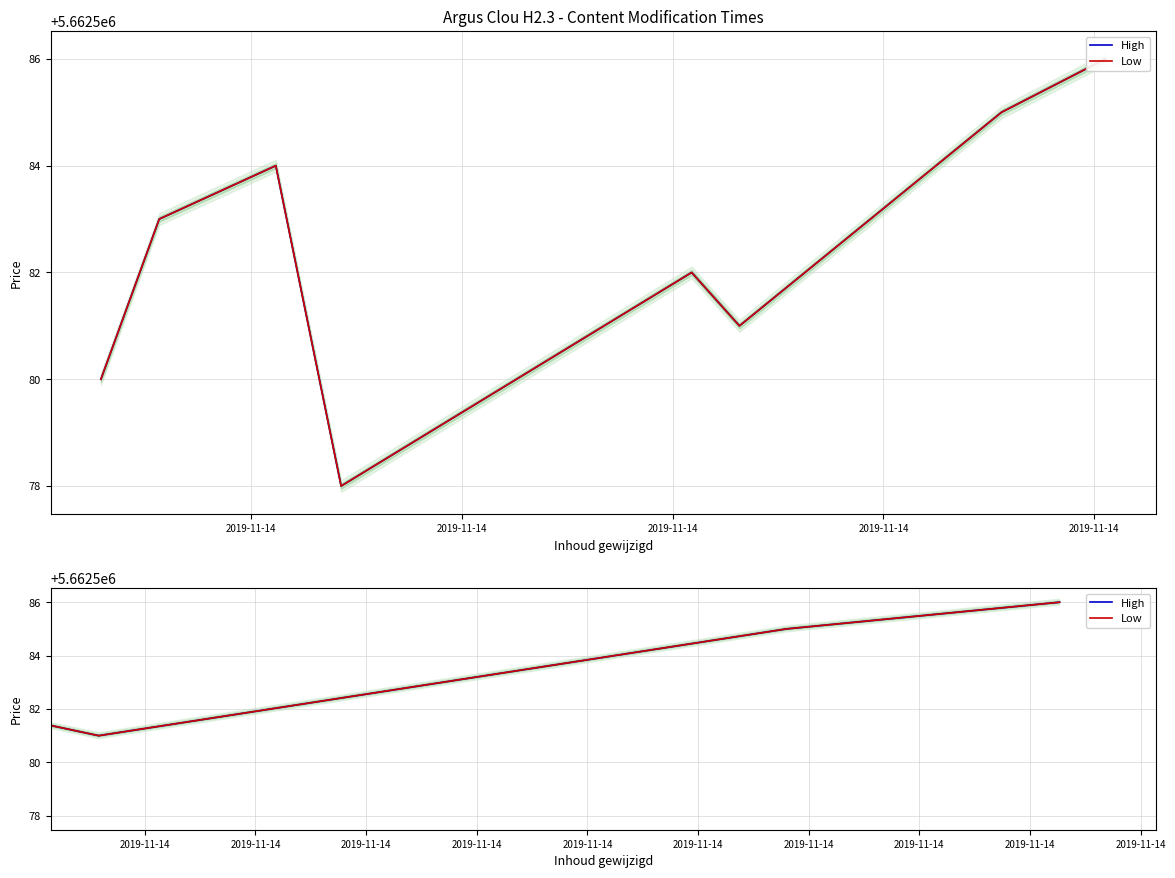

What is the highest value of the High series?

5662586